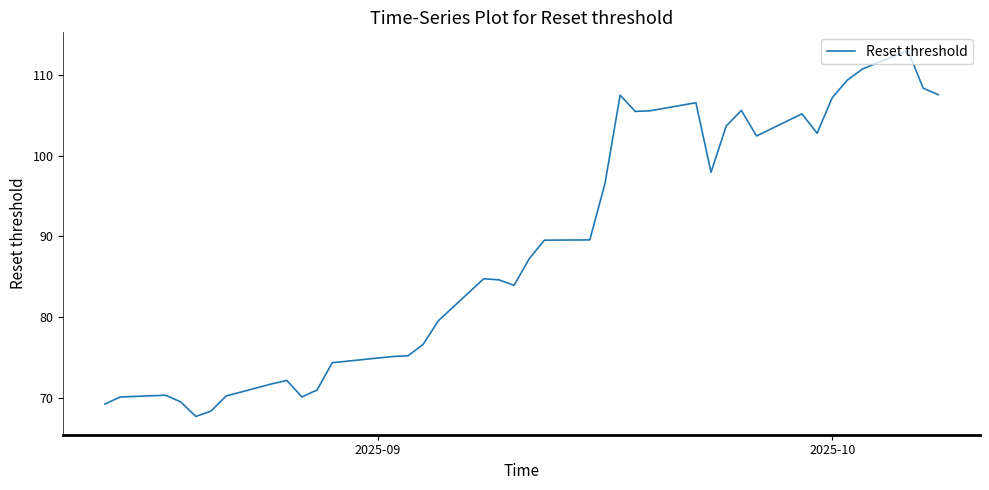

What is the difference between the maximum and minimum values?

45.4